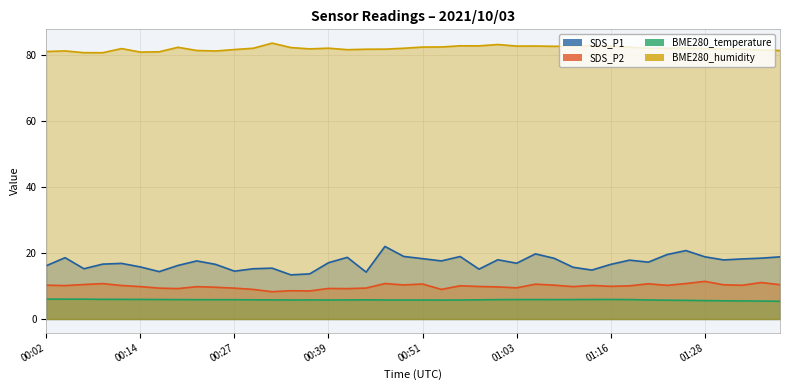

Reading right to left, transcribe all the data shown in this chart.

SDS_P1: 18.8	18.4	18.2	17.9	18.8	20.7	19.5	17.2	17.8	16.5	14.8	15.7	18.4	19.7	16.9	17.9	15.1	18.9	17.6	18.2	18.9	21.9	14.2	18.6	17.0	13.7	13.3	15.4	15.2	14.5	16.5	17.6	16.2	14.3	15.8	16.8	16.6	15.2	18.6	16.1
SDS_P2: 10.4	11.0	10.2	10.3	11.4	10.7	10.2	10.7	10.0	9.9	10.2	9.8	10.2	10.5	9.4	9.7	9.8	10.1	8.9	10.6	10.3	10.7	9.3	9.2	9.2	8.5	8.6	8.2	8.9	9.3	9.6	9.8	9.2	9.3	9.8	10.1	10.7	10.4	10.1	10.2
BME280_temperature: 5.4	5.4	5.5	5.5	5.6	5.6	5.7	5.8	5.9	5.9	5.9	5.9	5.9	5.9	5.9	5.9	5.8	5.8	5.7	5.7	5.7	5.8	5.8	5.8	5.8	5.8	5.8	5.8	5.8	5.8	5.8	5.8	5.9	5.9	5.9	5.9	6.0	6.0	6.0	6.0
BME280_humidity: 81.2	81.4	81.6	81.7	81.8	82.0	81.9	81.9	82.2	82.5	82.7	82.6	82.5	82.6	82.6	83.0	82.6	82.7	82.3	82.3	81.9	81.7	81.6	81.5	81.9	81.7	82.1	83.5	81.9	81.5	81.1	81.2	82.2	80.8	80.8	81.8	80.6	80.6	81.1	80.9